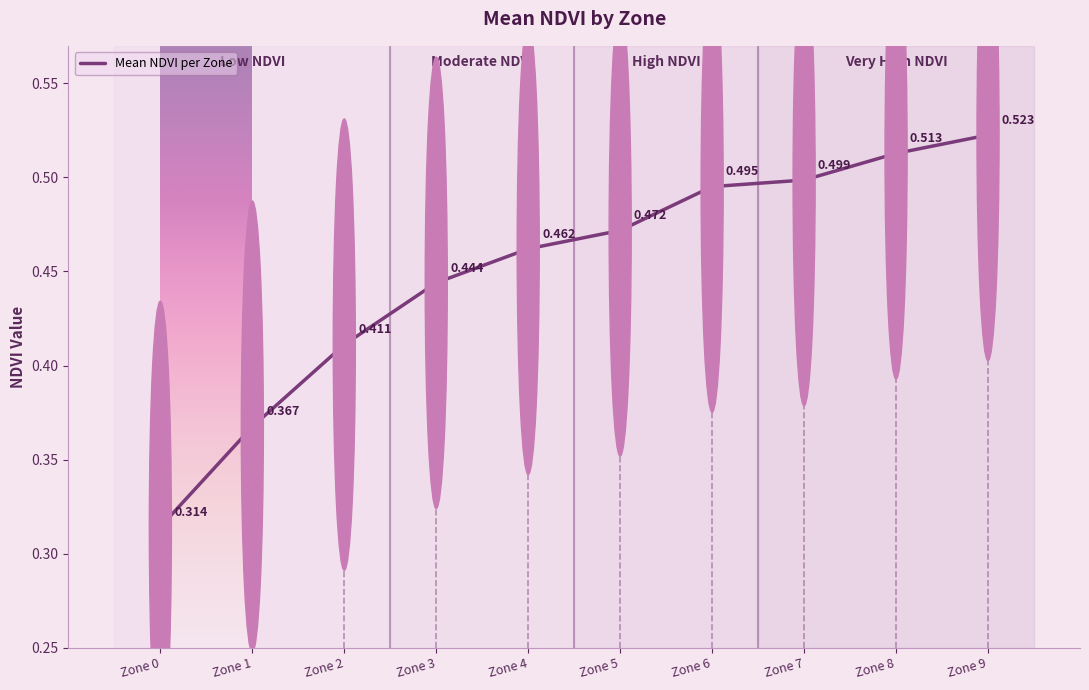

Rank the categories by value from highest to lowest.

Zone 9, Zone 8, Zone 7, Zone 6, Zone 5, Zone 4, Zone 3, Zone 2, Zone 1, Zone 0